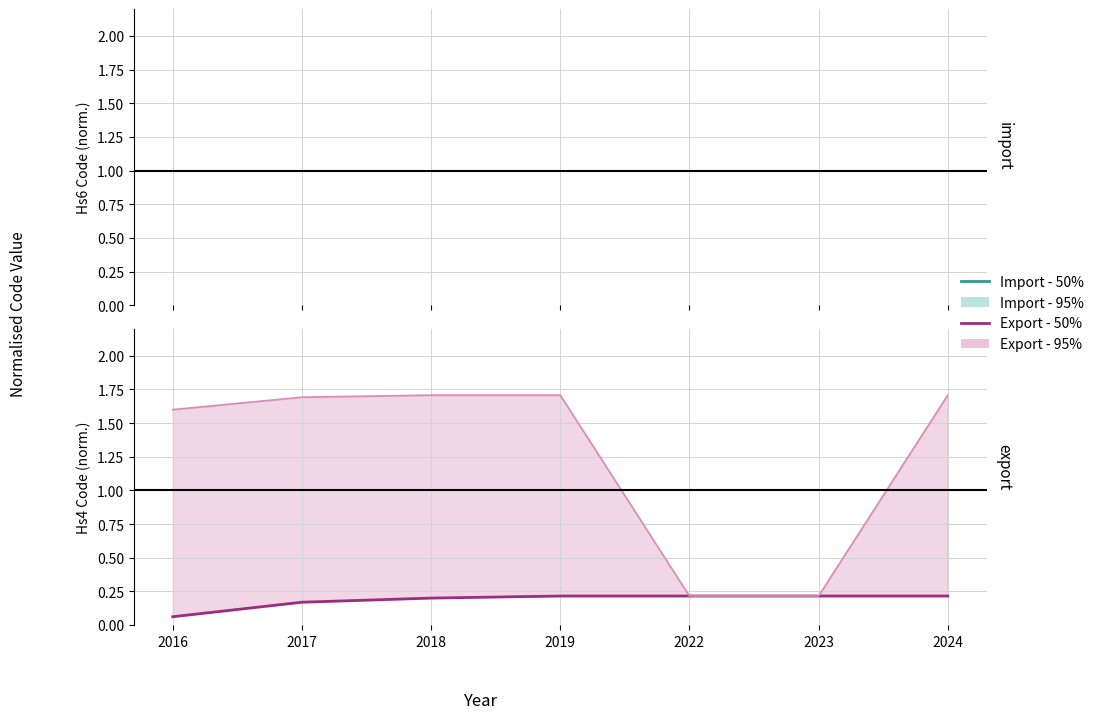

True or false: Export - 50% has a value of 0.3 at 2023.

False